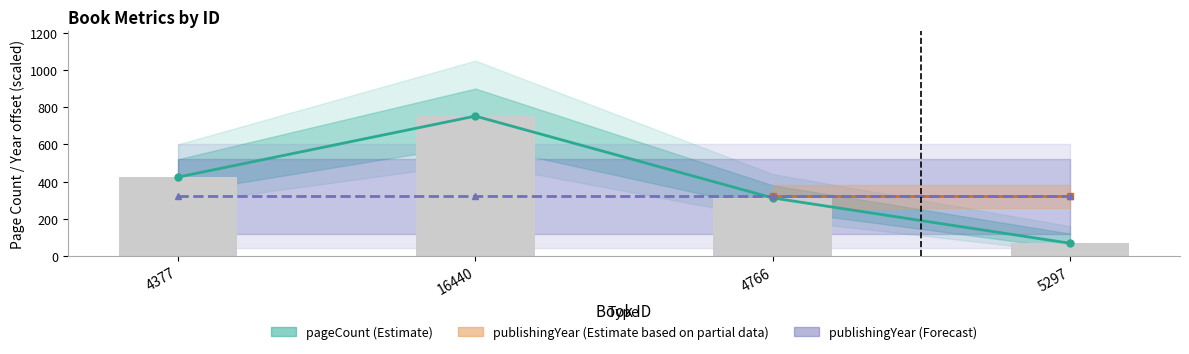

Approximately how many times larger is the value at 4766 compared to 4377?

0.7